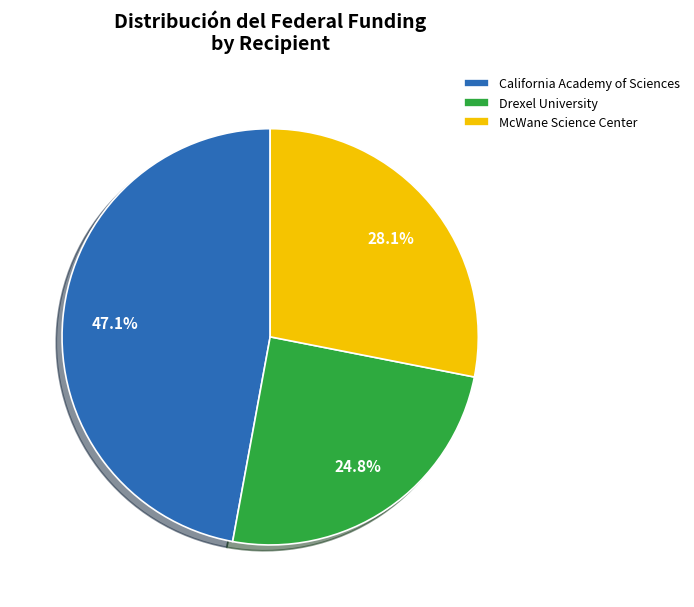

How much of the chart is everything except McWane Science Center?

71.9%